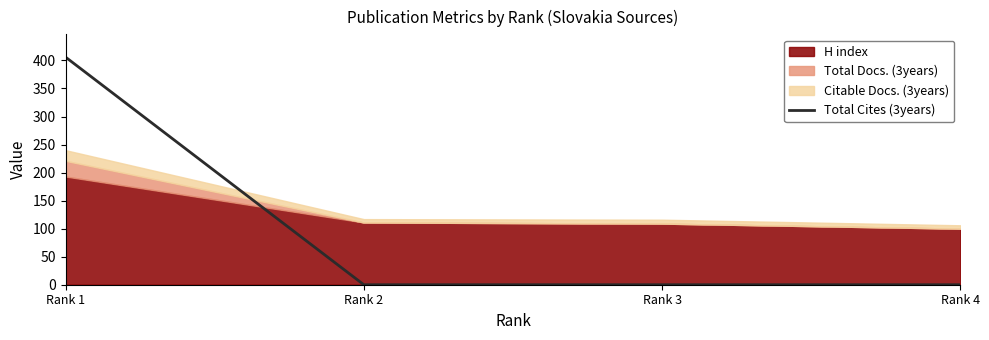

The value of Total Cites (3years) at Rank 1 is 406. True or false?

True